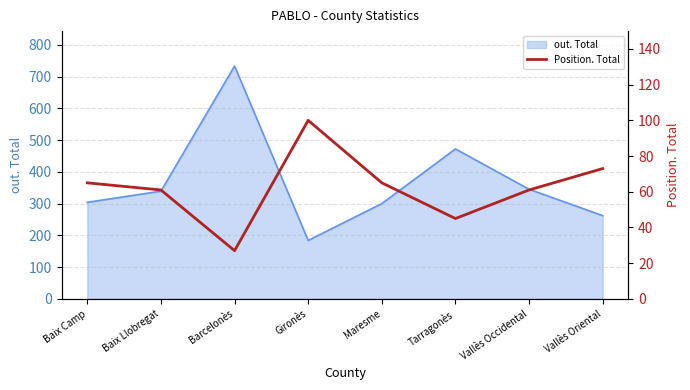

The out. Total series shows 136 at Baix Llobregat. True or false?

False